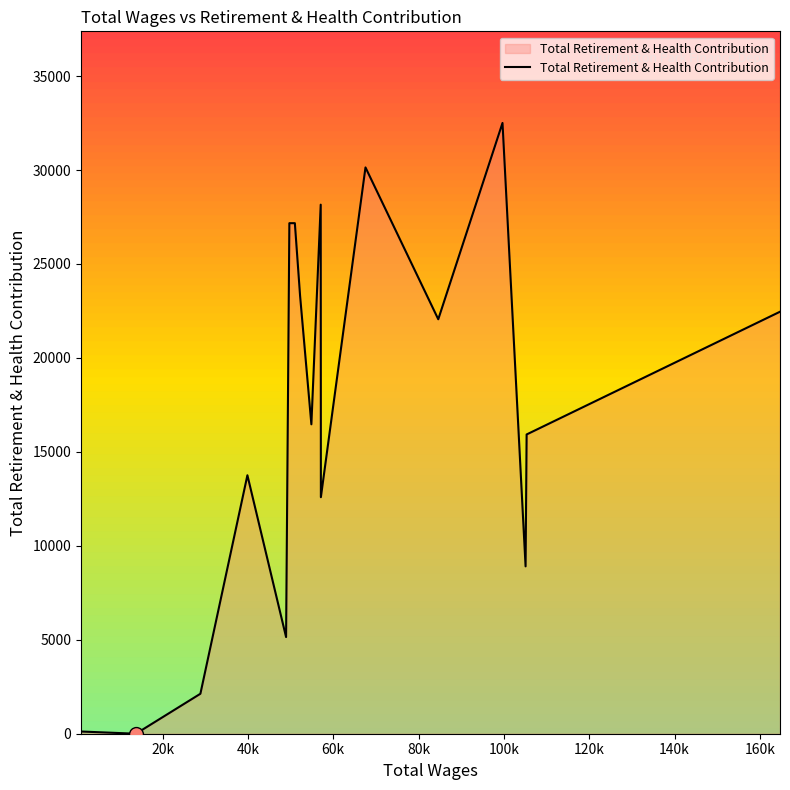

What is the maximum value shown in the chart?

32506